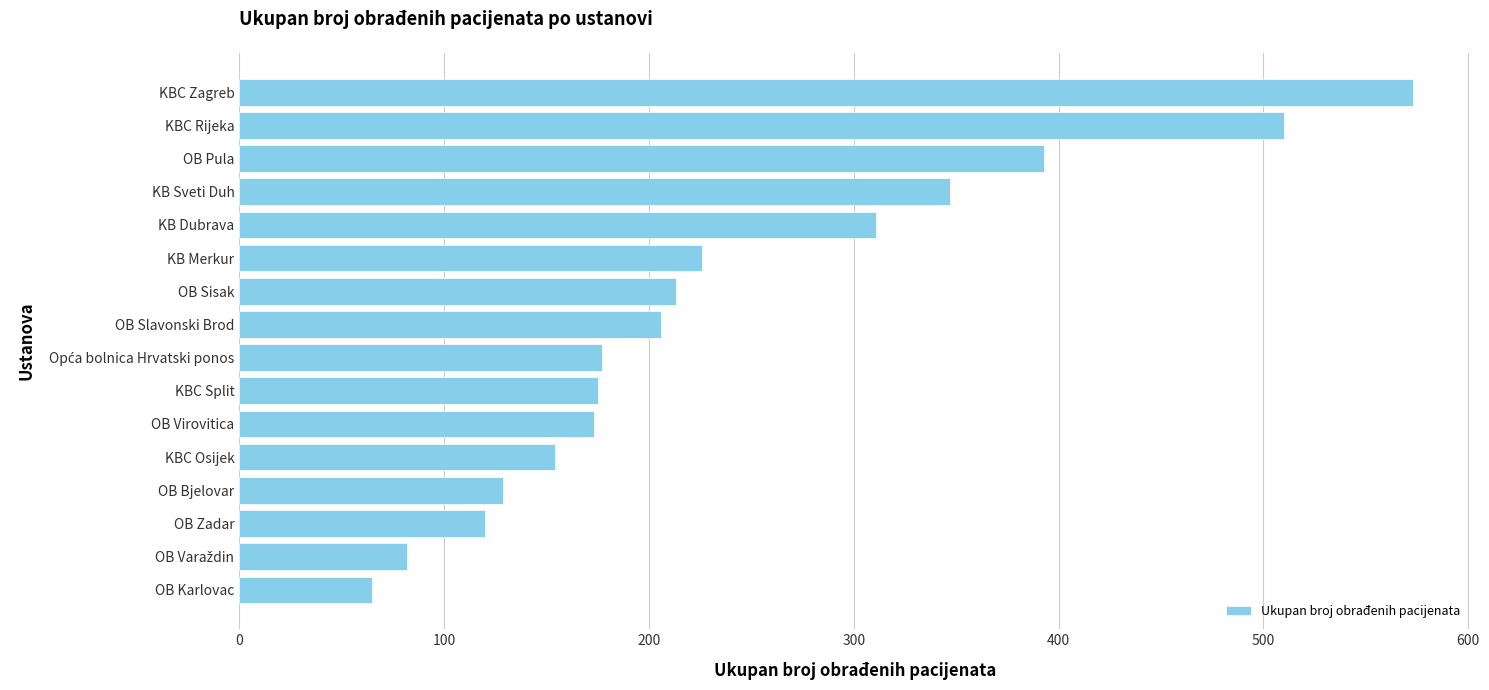

Where is the data nearest to the value 319?

KB Dubrava